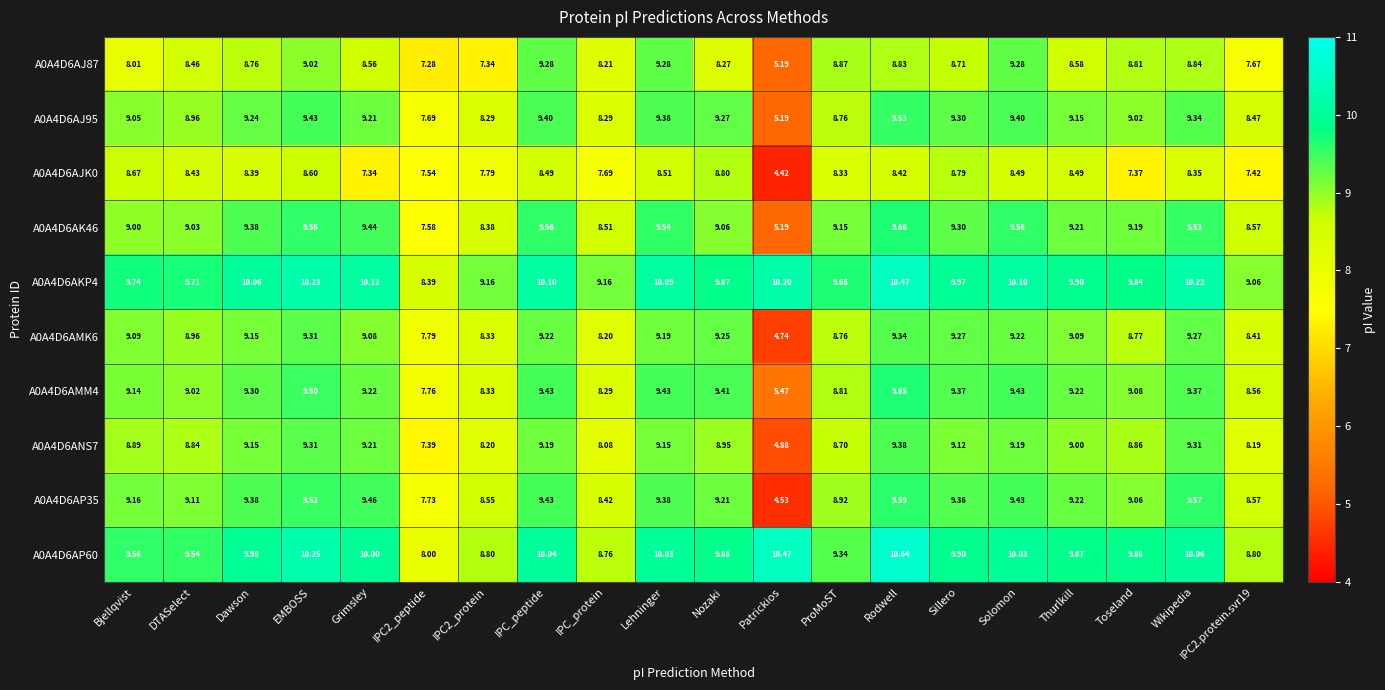

Which category has the lowest value across all series?

Patrickios